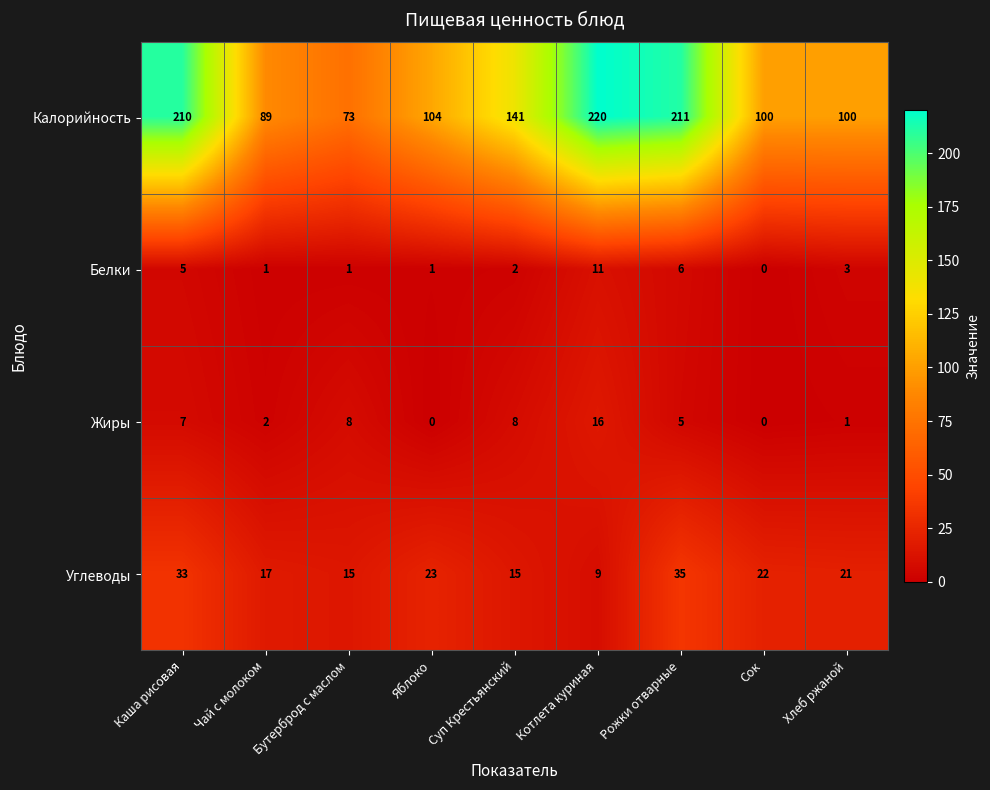

At which label is Углеводы closest to 22?

Сок